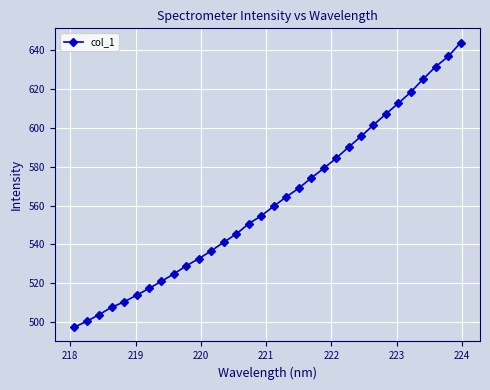

What is the minimum value shown in the chart?

497.4